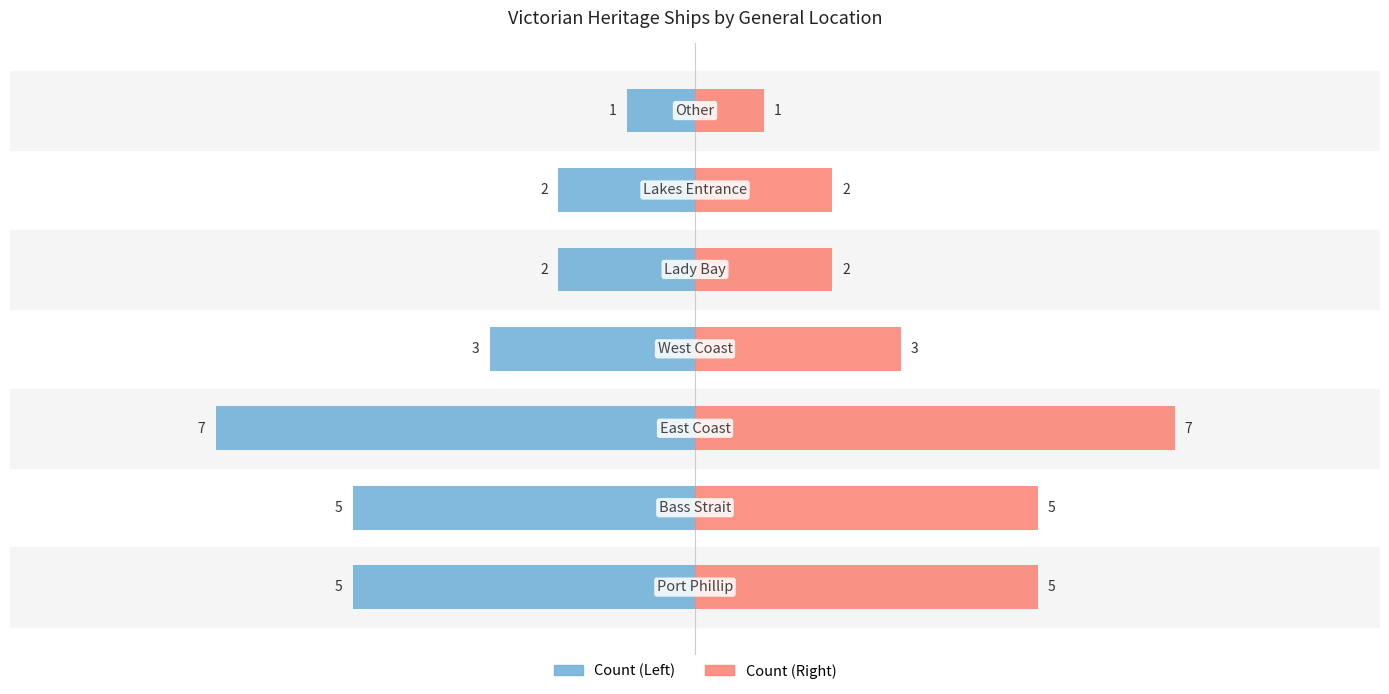

Rank the series by their average value, from lowest to highest.

Left side (count), Right side (count)